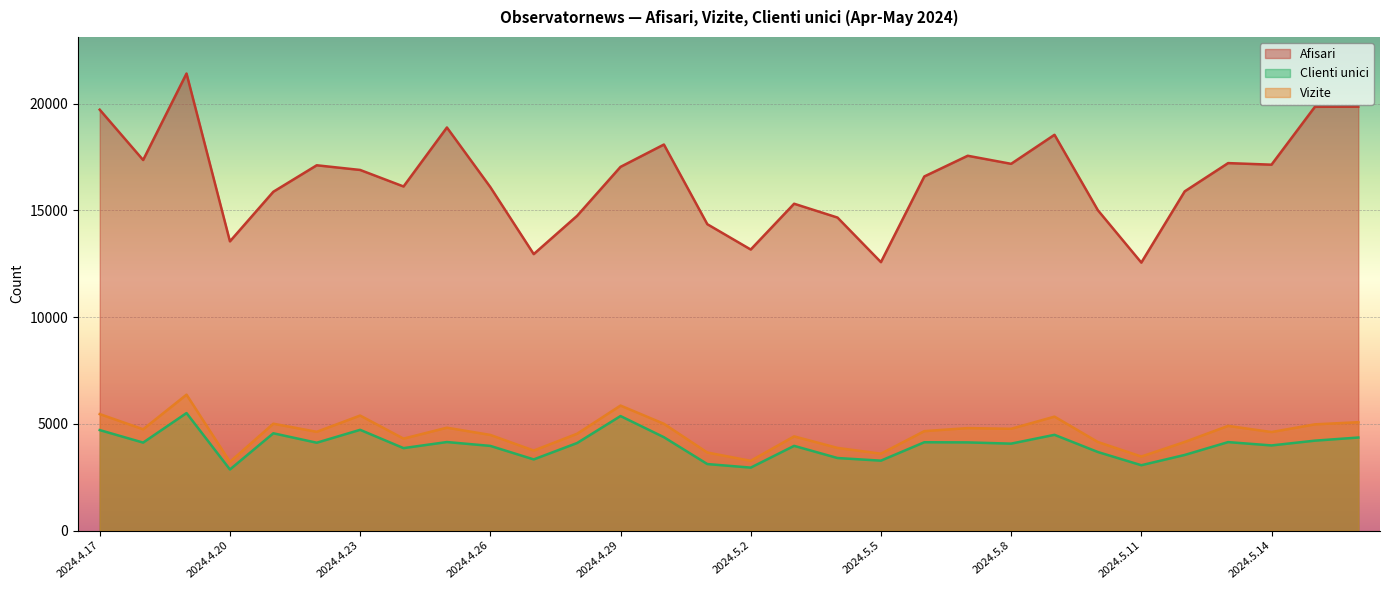

What is the sum of all Clienti unici values?

120214